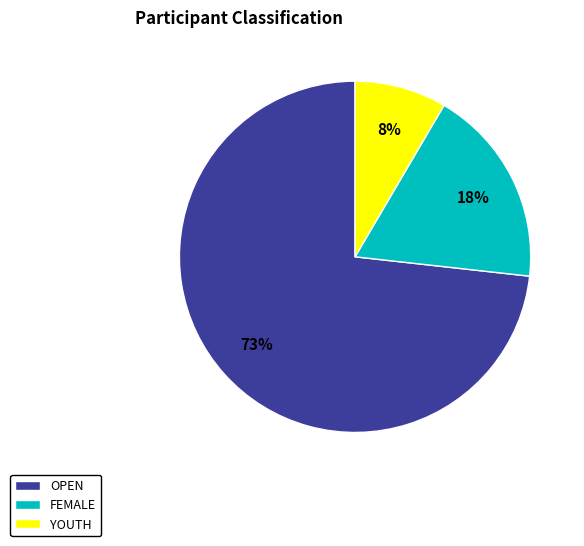

Which has a higher value, YOUTH or OPEN?

OPEN